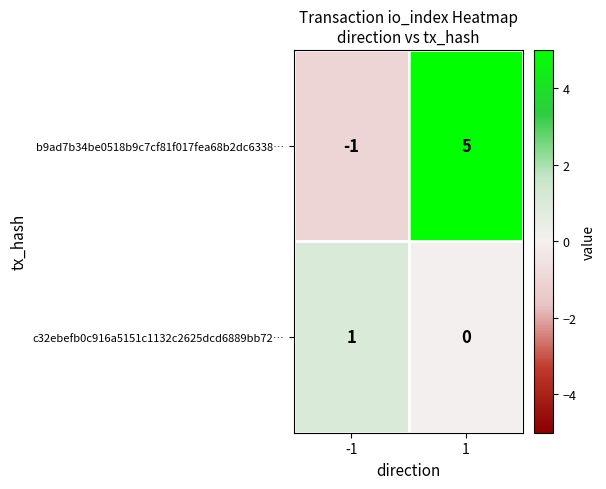

List the labels in order of c32ebefb0c916a5151c1132c2625dcd6889bb72… value, largest first.

-1, 1